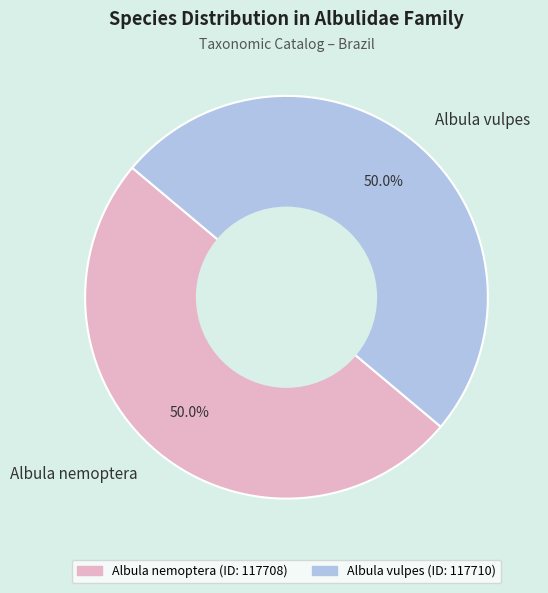

Count the number of slices in the pie.

2